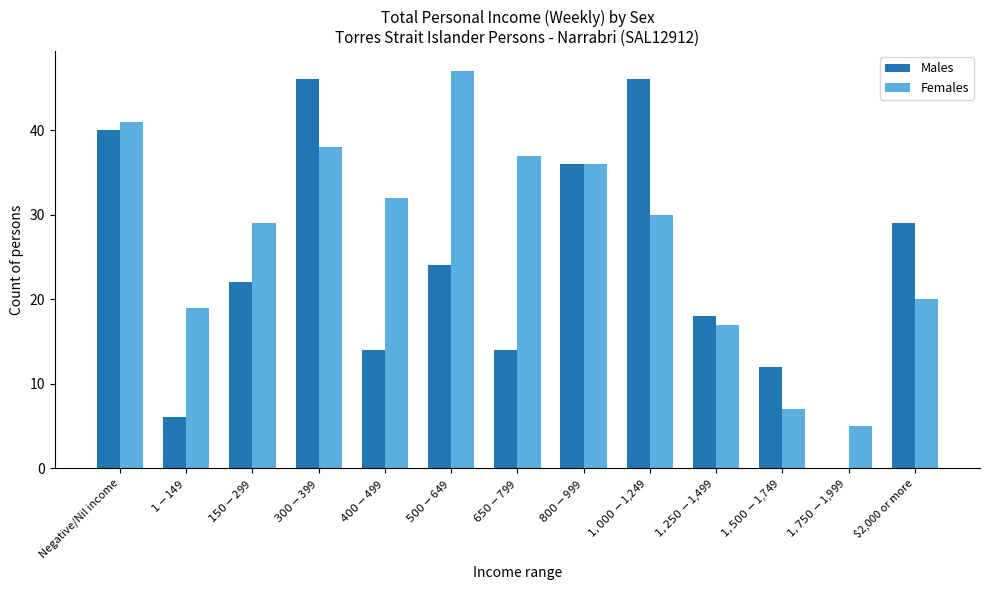

Which series has the largest total across all categories?

Females